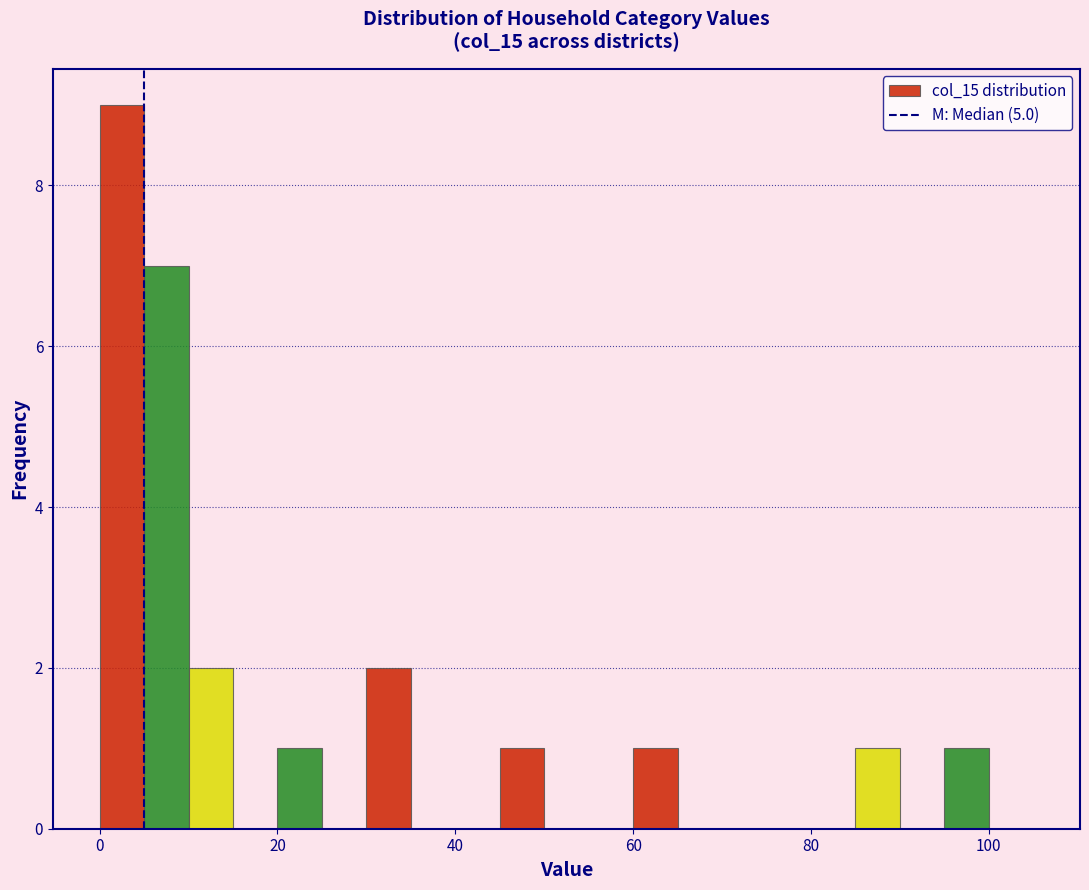

Around what value on the x-axis is the tallest bar? Give the approximate position of its centre, as read against the axis.

2